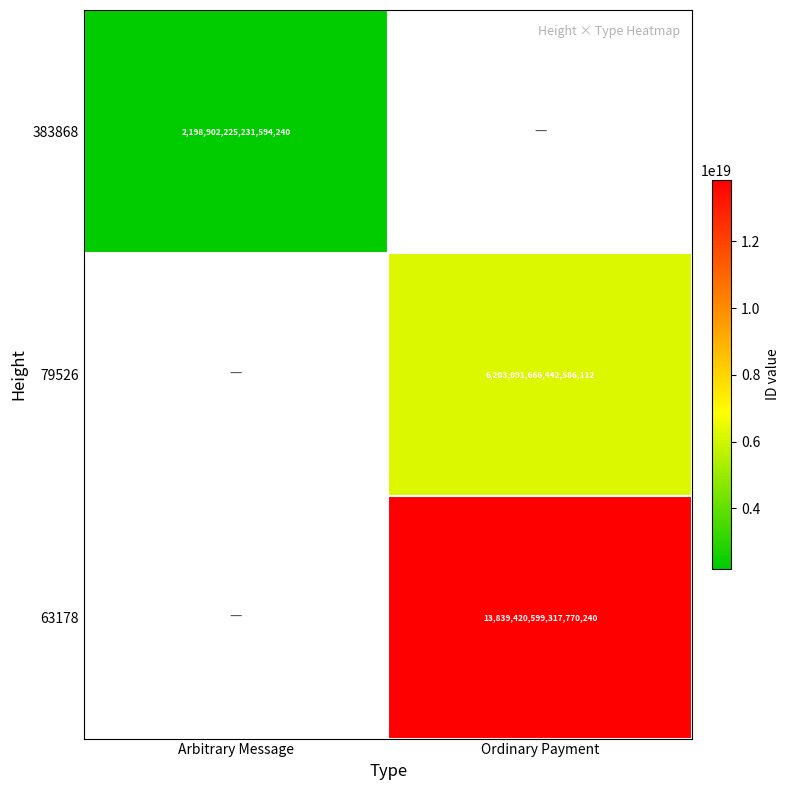

True or false: 79526 has a value of 6203091666442586112 at Ordinary Payment.

True